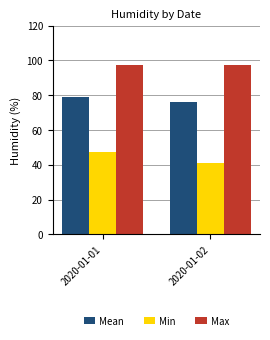

True or false: Min has a value of 41.0 at 2020-01-02.

True